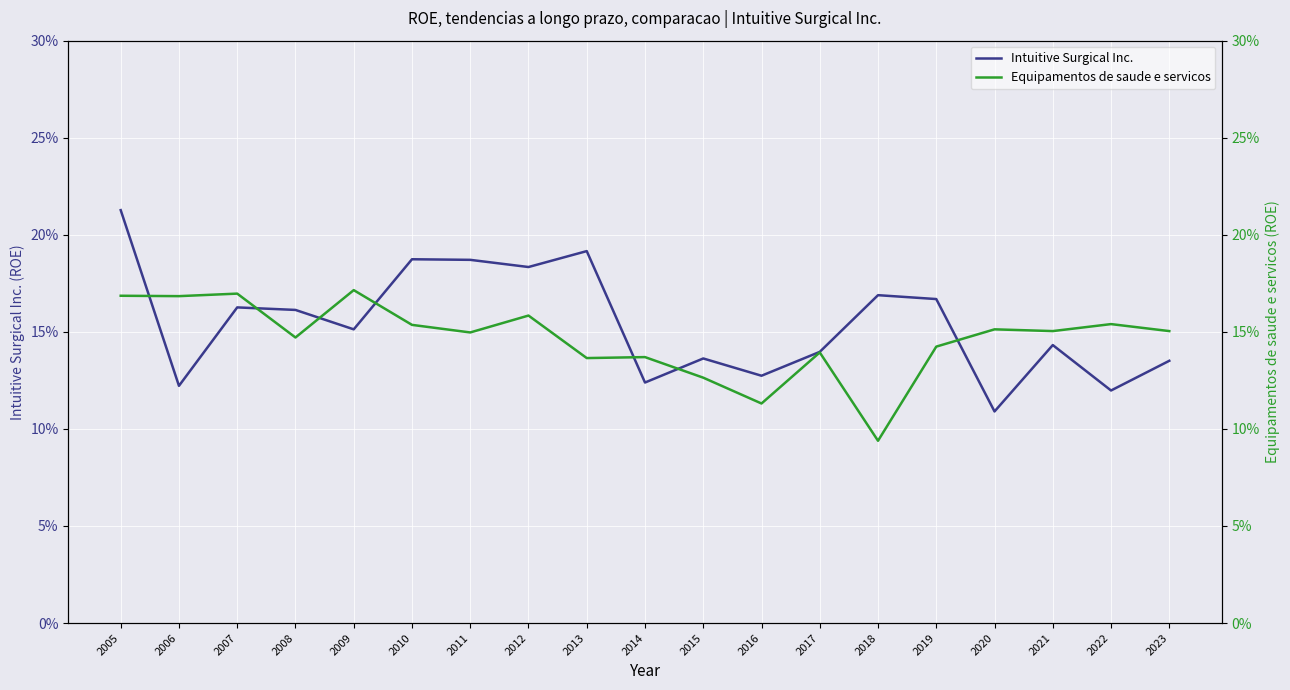

True or false: Equipamentos de saude e servicos has more than 1 interior local peaks.

True